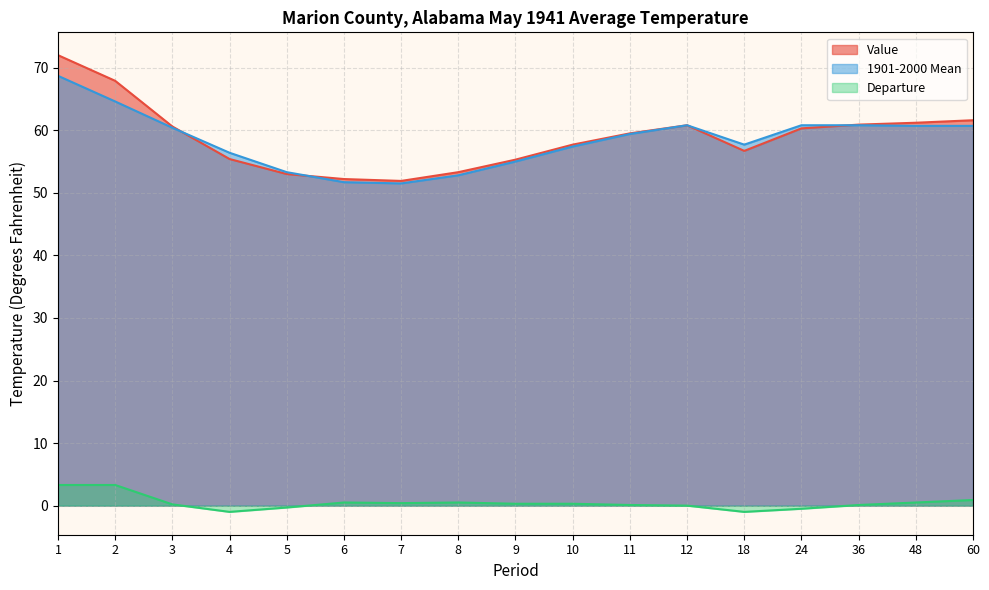

Reading right to left, list all the values displayed in this chart.

Value: 61.6	61.2	60.9	60.3	56.7	60.8	59.5	57.7	55.3	53.3	51.9	52.2	53.0	55.4	60.6	67.9	72.0
1901-2000 Mean: 60.7	60.7	60.8	60.8	57.7	60.8	59.4	57.4	55.0	52.8	51.5	51.7	53.3	56.4	60.4	64.6	68.7
Departure: 0.9	0.5	0.1	-0.5	-1.0	0.0	0.1	0.3	0.3	0.5	0.4	0.5	-0.3	-1.0	0.2	3.3	3.3